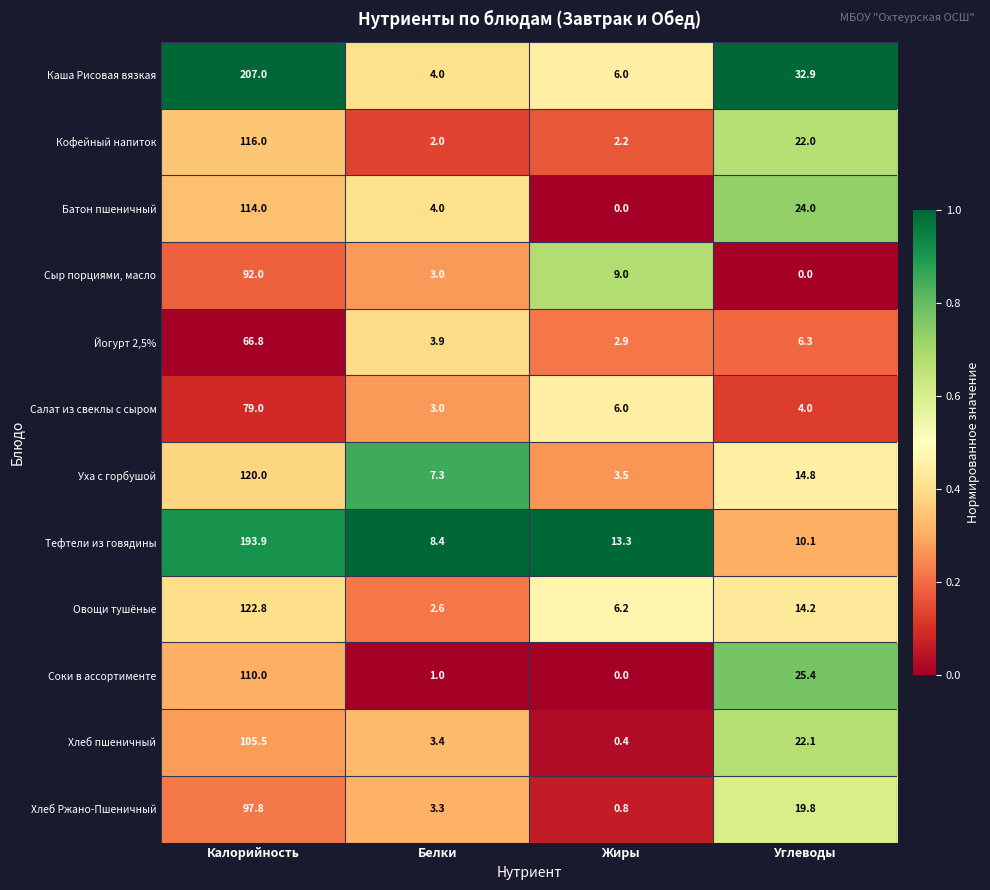

Which series has the widest spread of values?

Каша Рисовая вязкая